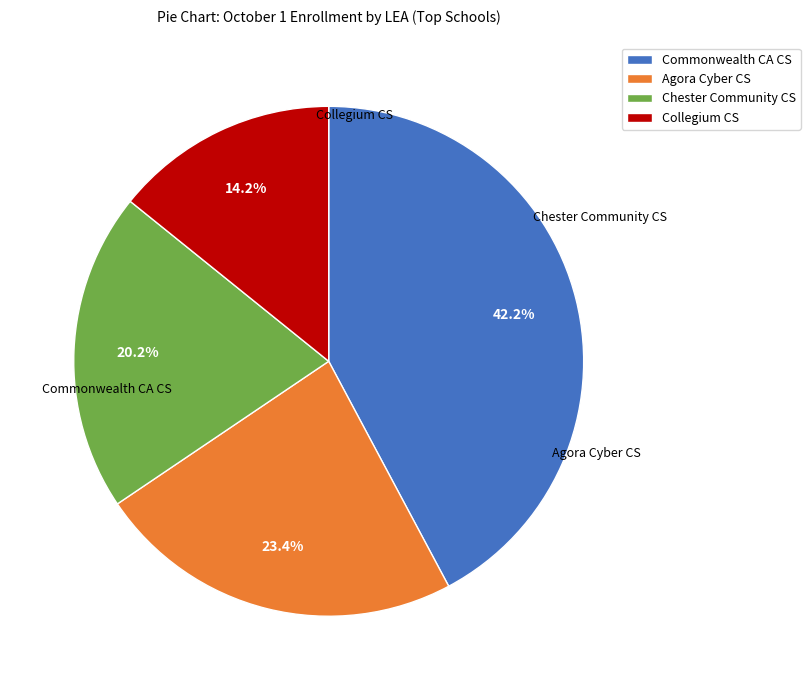

To the nearest percent, what is the difference between the largest and smallest slice percentages?

28%